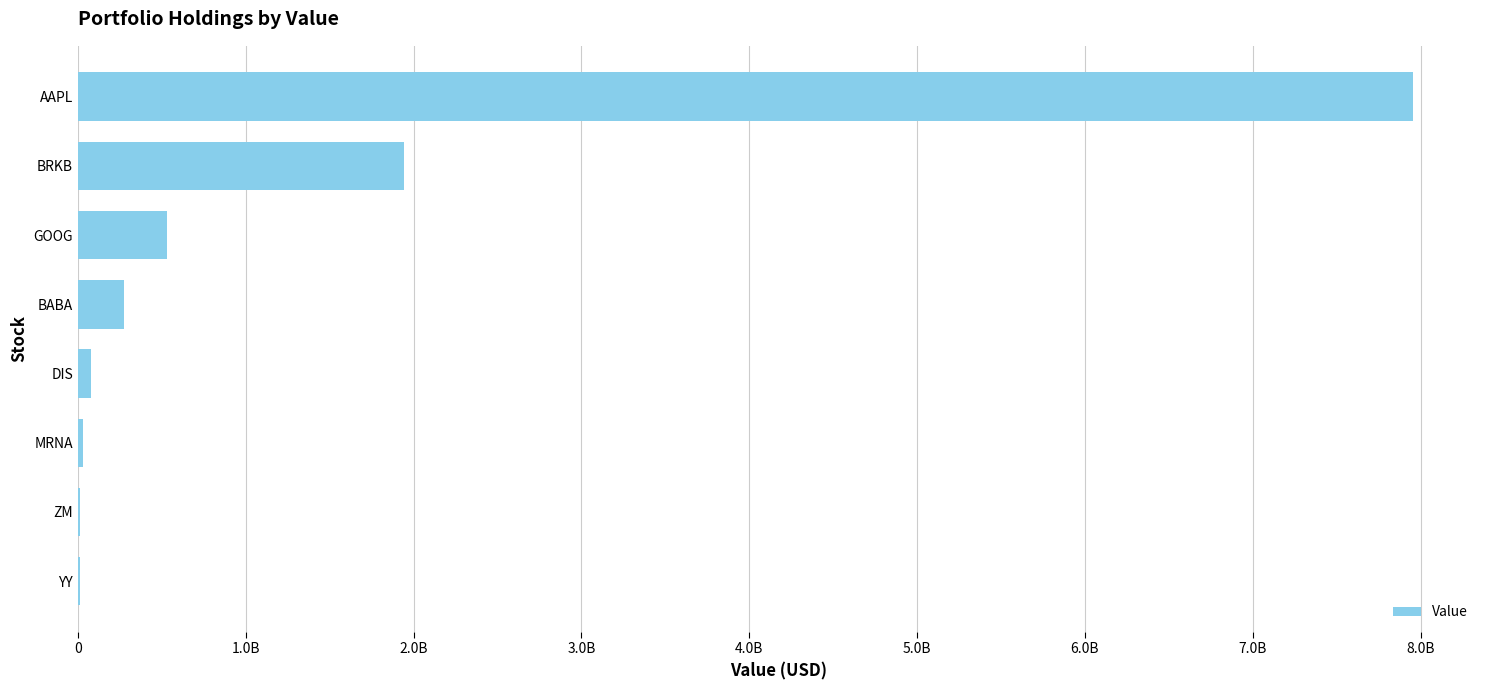

How many data points are above 273466600?

3